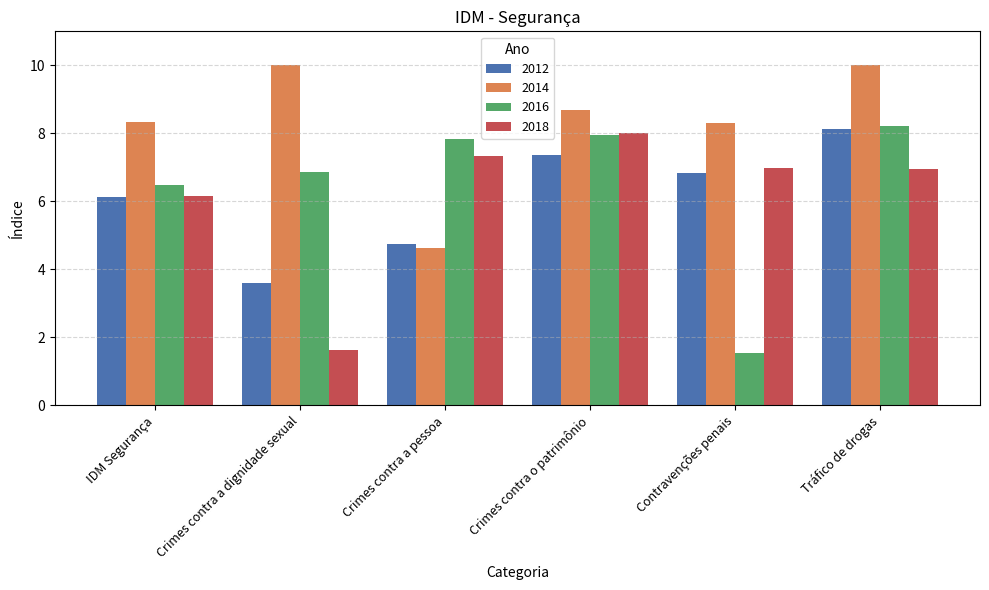

At how many categories does at least one series exceed 2?

6